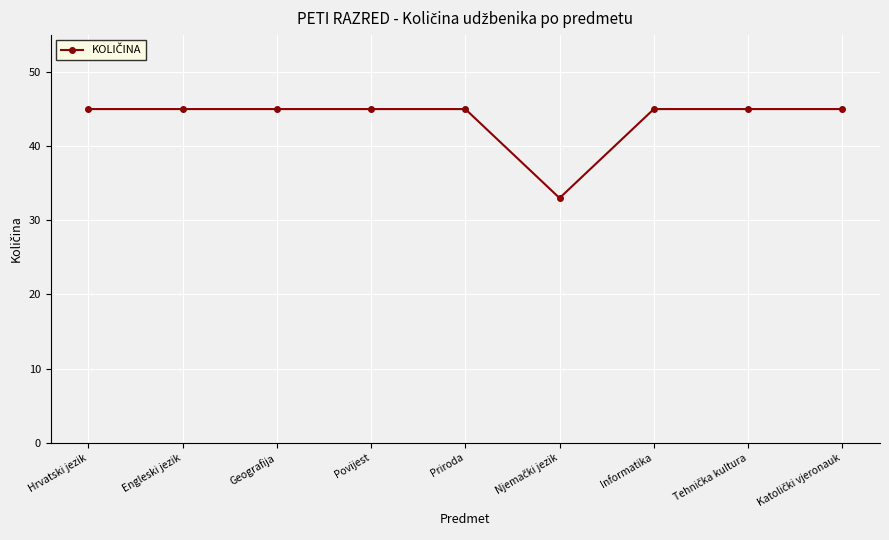

Approximately how many times larger is the value at Engleski jezik compared to Geografija?

1.0